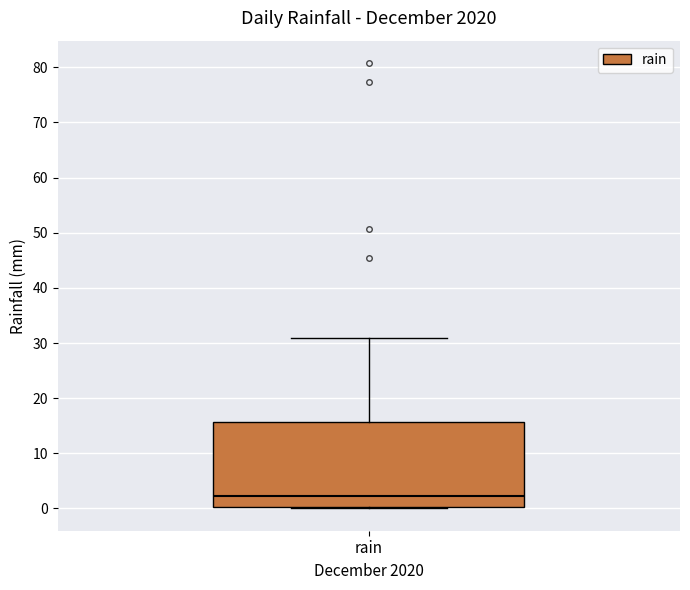

Where does the median line of the box for rain sit on the y-axis? The values are not printed on the chart, so give them approximately, as read against the axis.

2